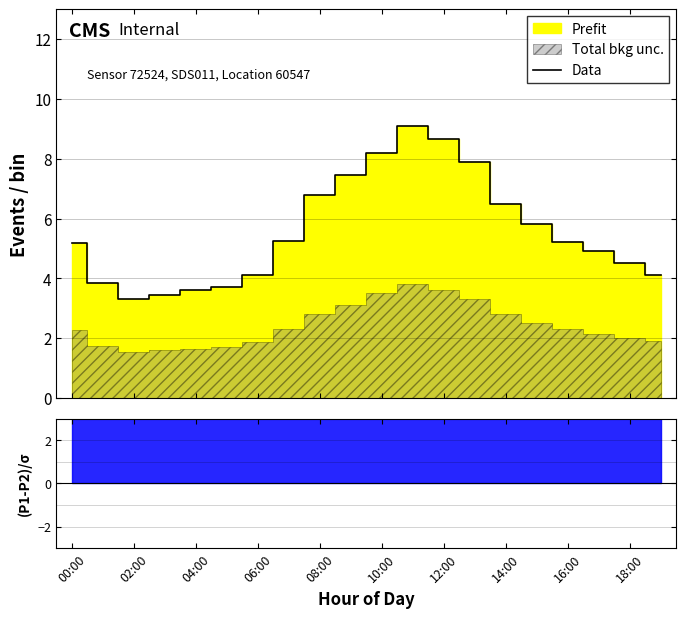

Reading right to left, transcribe all the data shown in this chart.

4.1	4.5	4.9	5.2	5.8	6.5	7.9	8.7	9.1	8.2	7.5	6.8	5.2	4.1	3.7	3.6	3.5	3.3	3.8	5.2